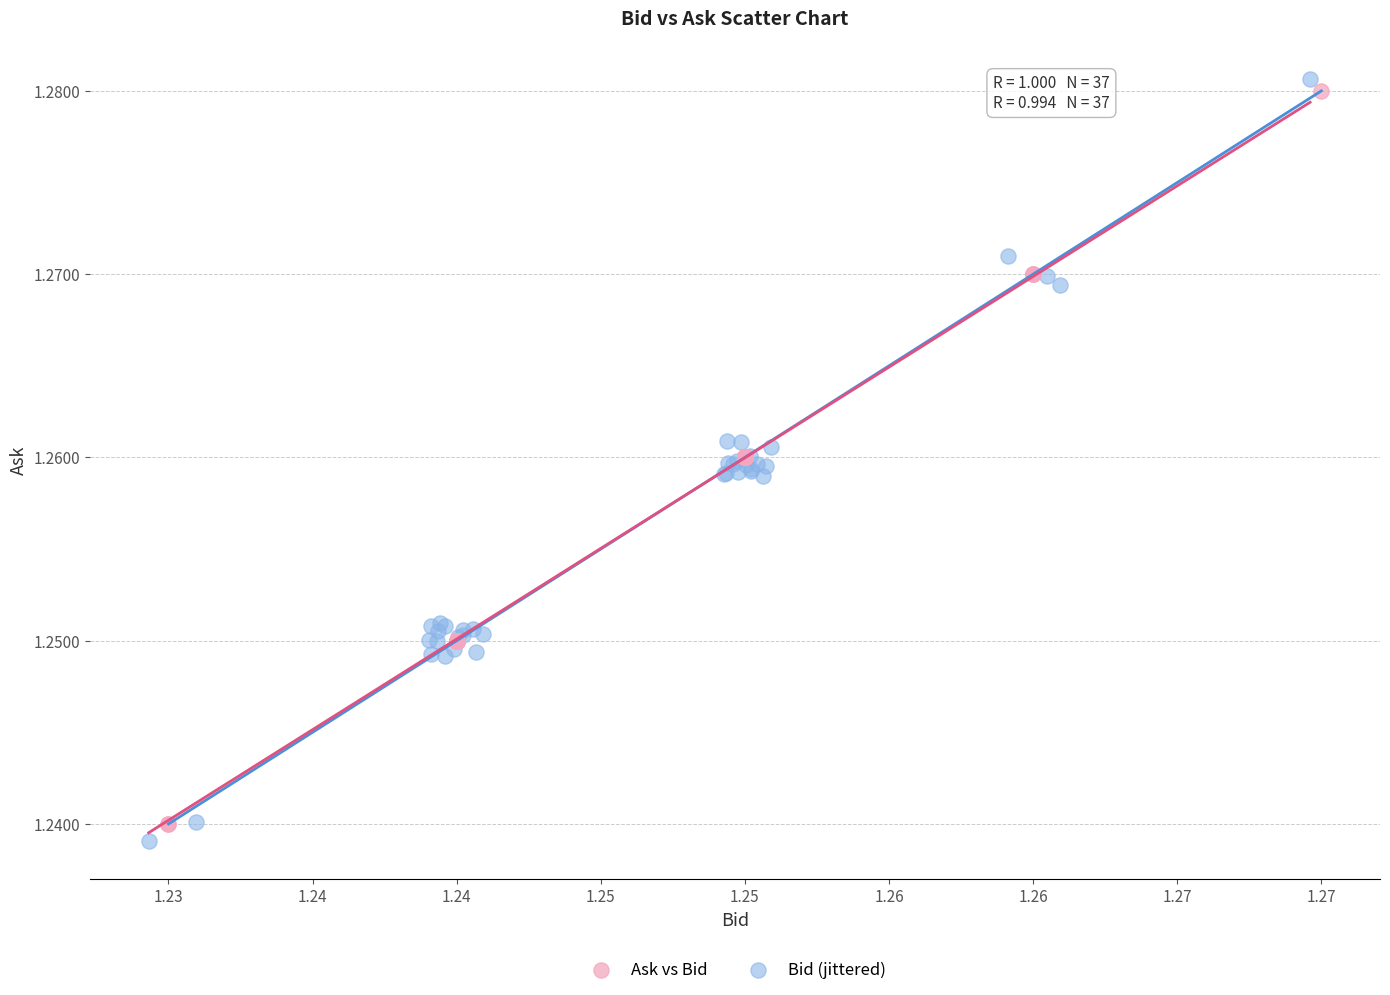

Which series has the largest Y range (max minus min)?

Bid (jittered)